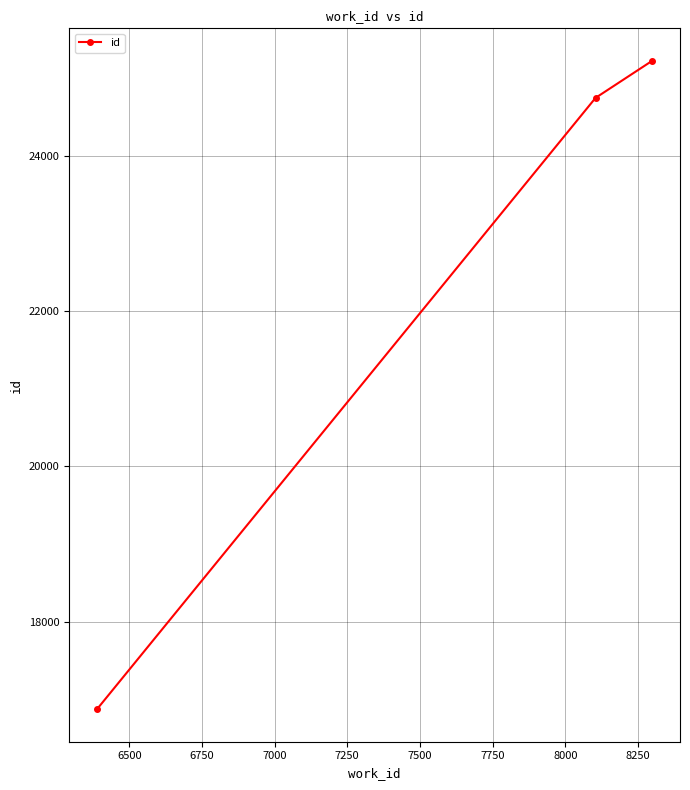

What is the value of the 1st point from the left?

16871